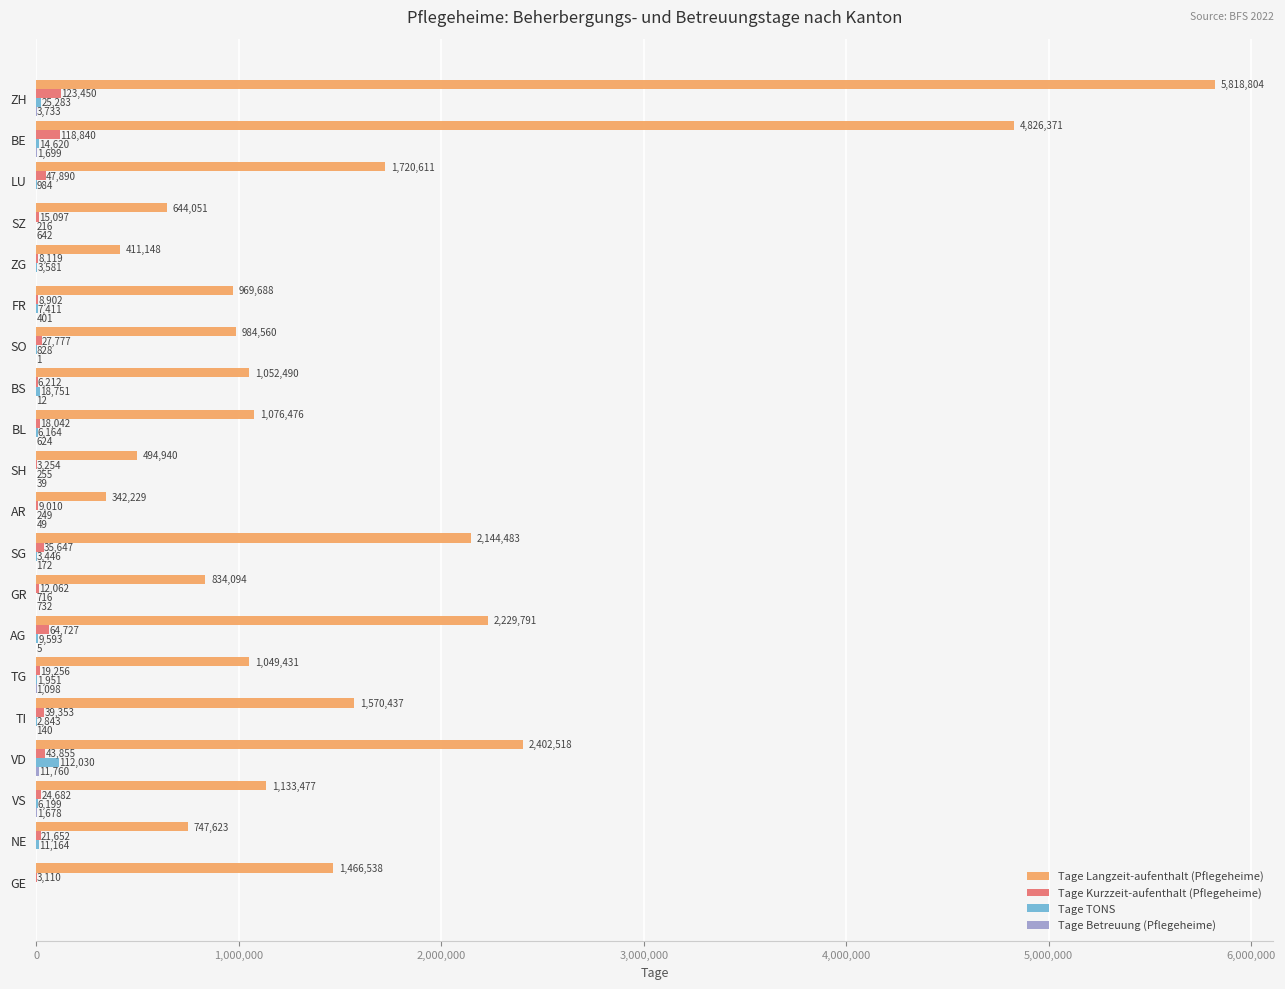

Count the number of categories in the chart.

20